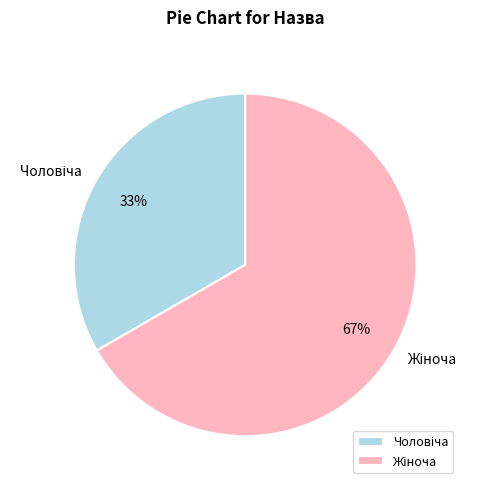

To the nearest percent, what is the average slice percentage?

50%